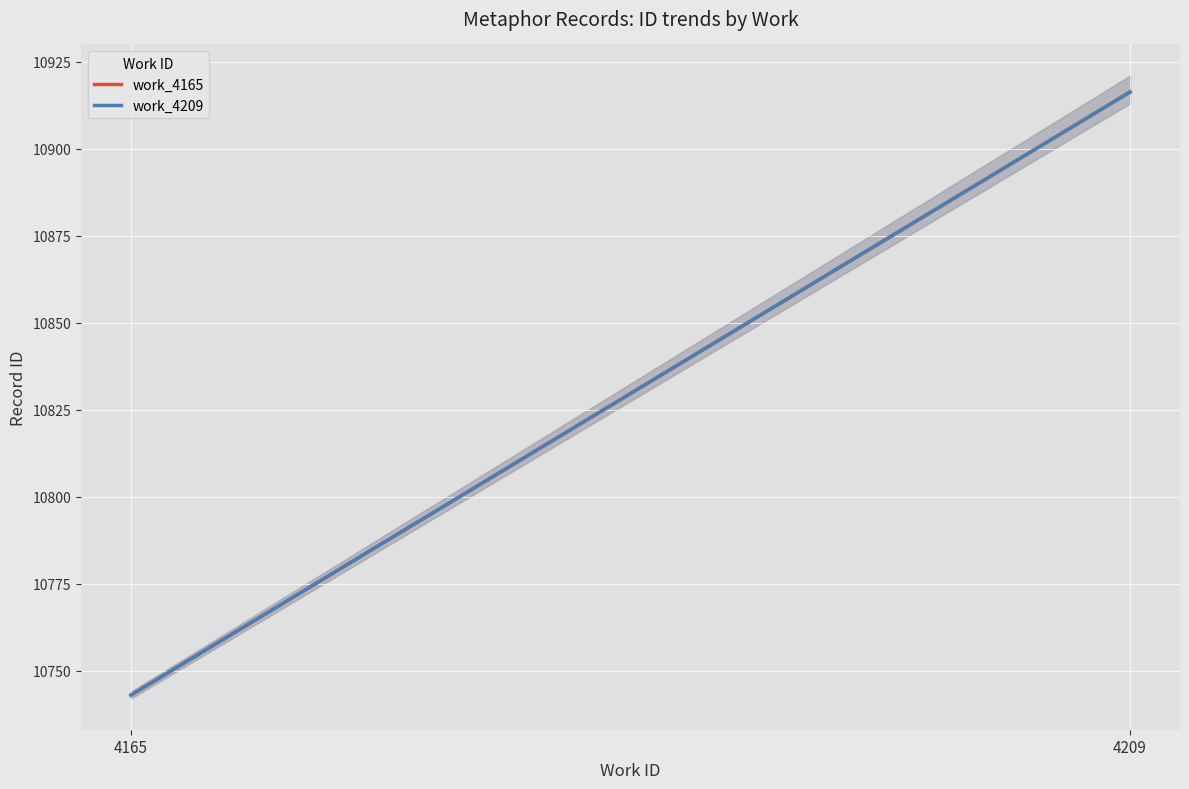

At how many categories does at least one series exceed 10852?

1